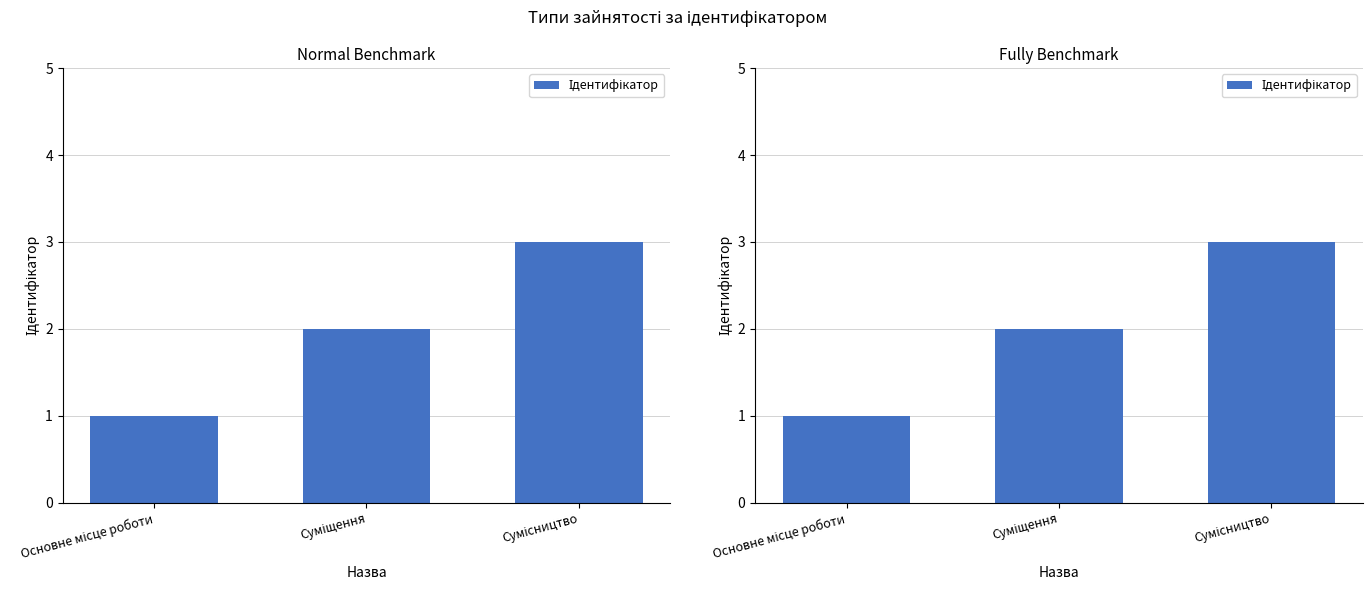

What is the value of the 1st bar from the left?

1